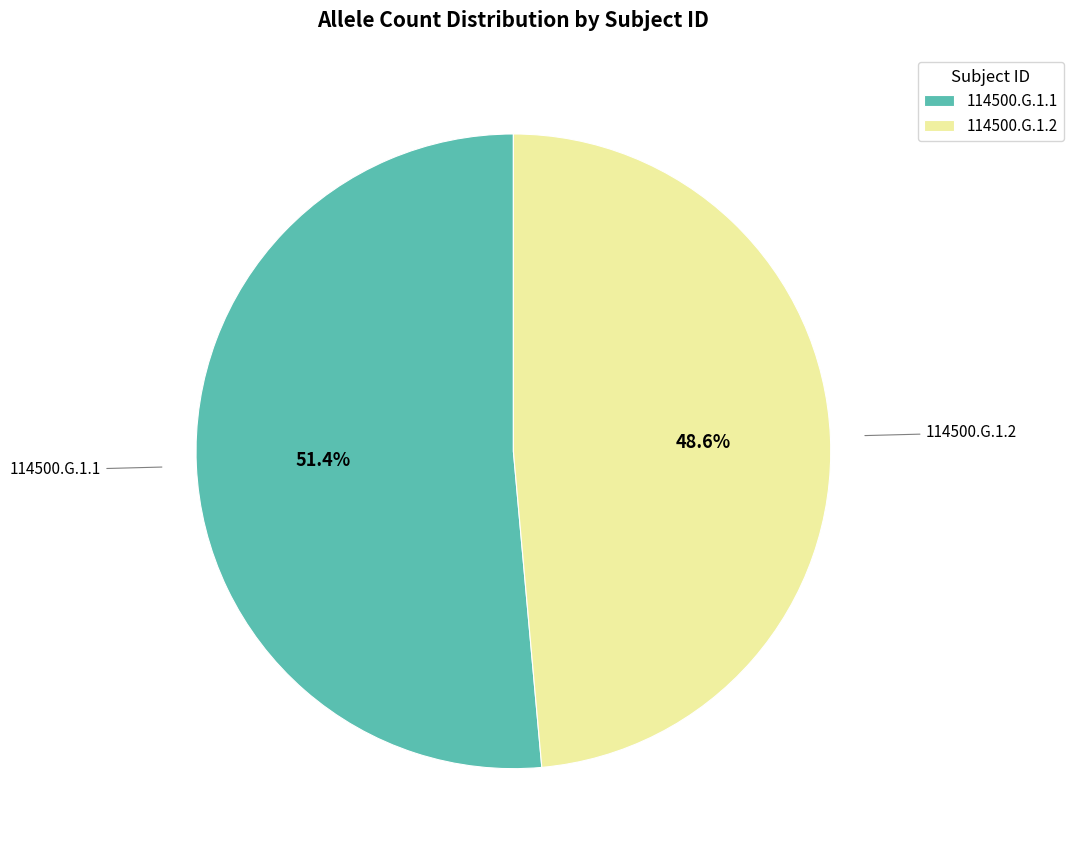

Combined, do 114500.G.1.1 and 114500.G.1.2 account for over 50%?

Yes